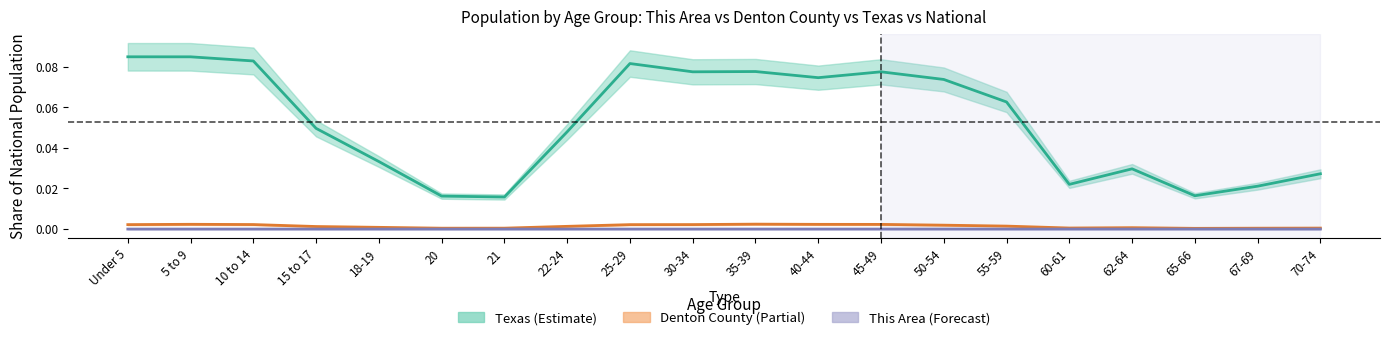

At which label does This Area reach its peak?

45-49